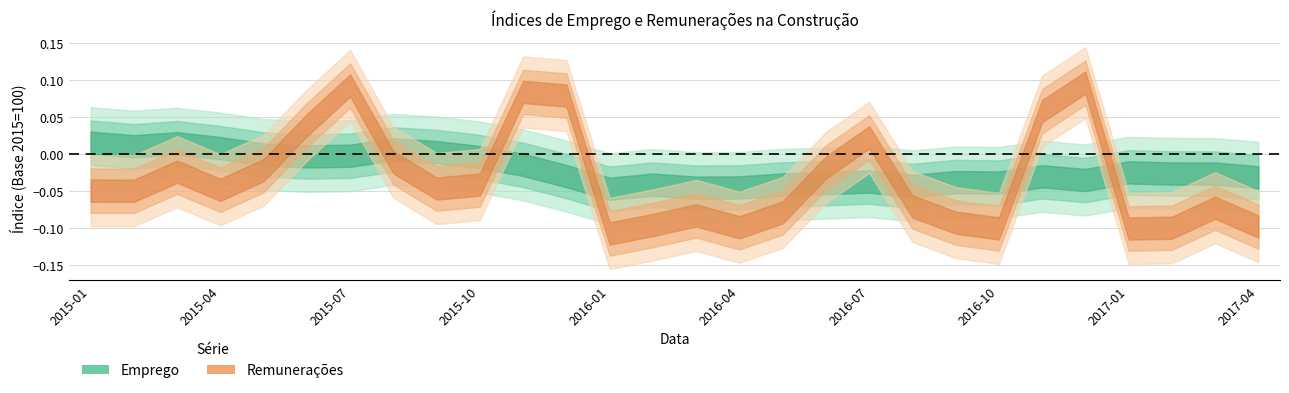

How many data points does each series have?

28